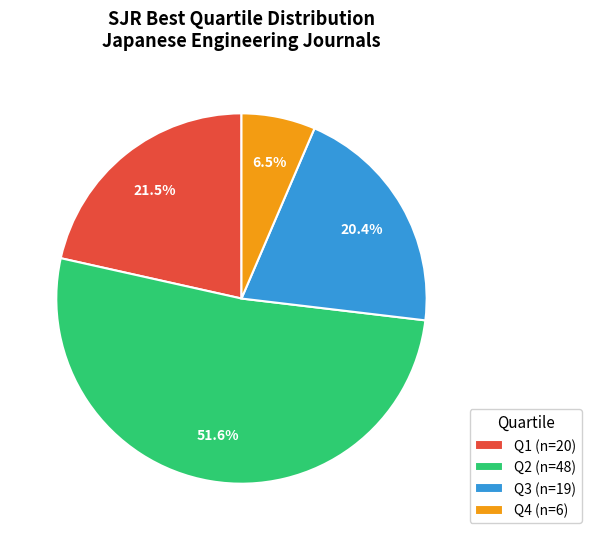

Which category has the smallest portion of the pie?

Q4